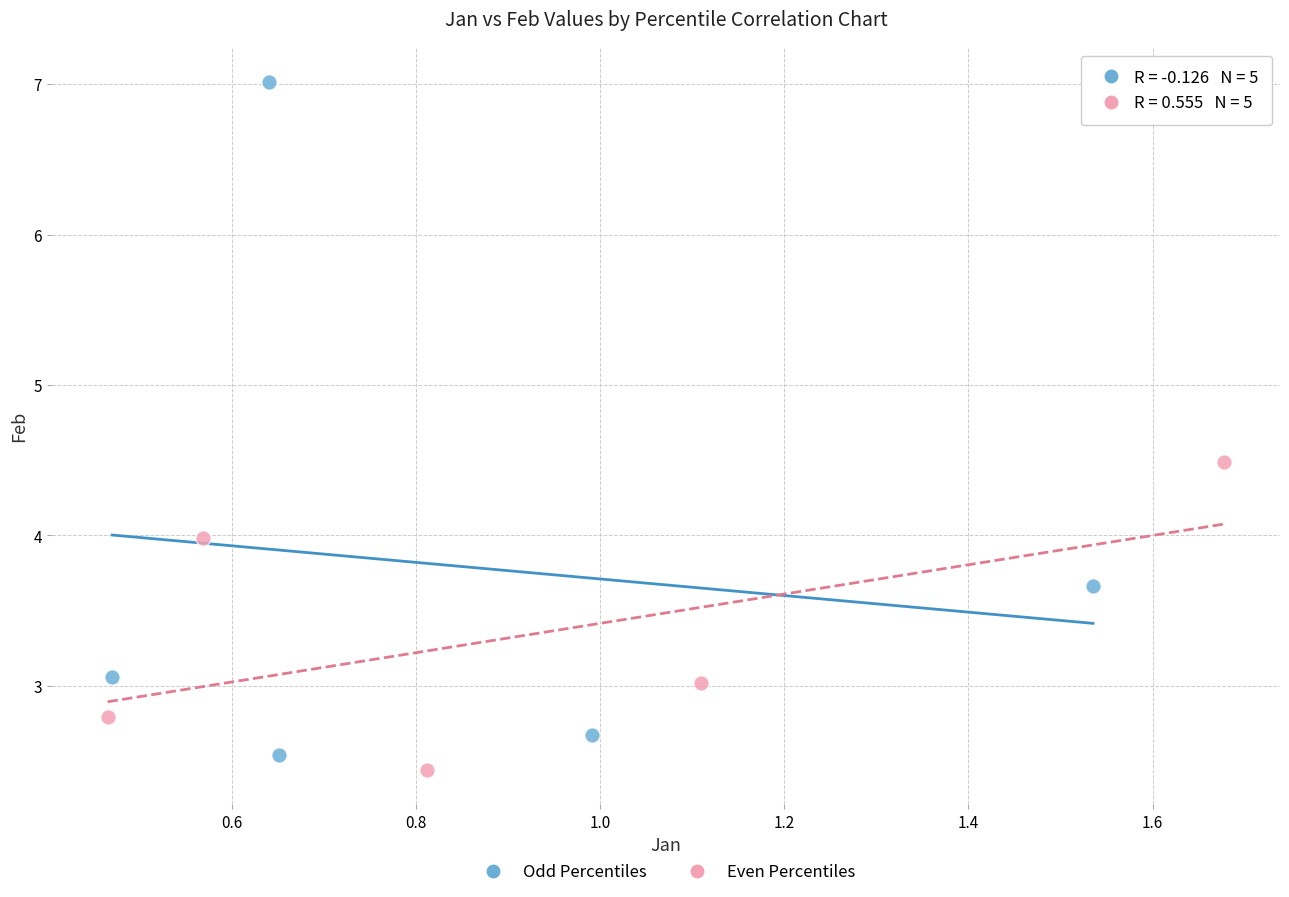

Which series has the largest Y range (max minus min)?

Odd Percentiles